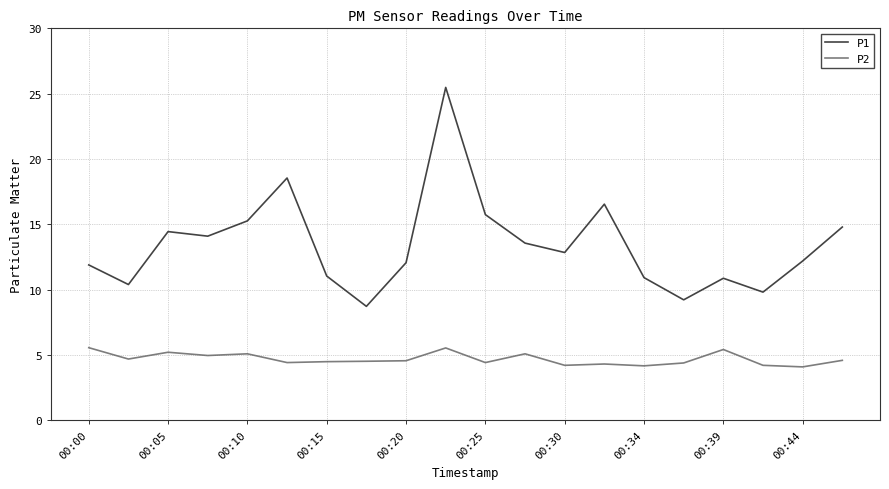

Rank the series by their average value, from highest to lowest.

P1, P2